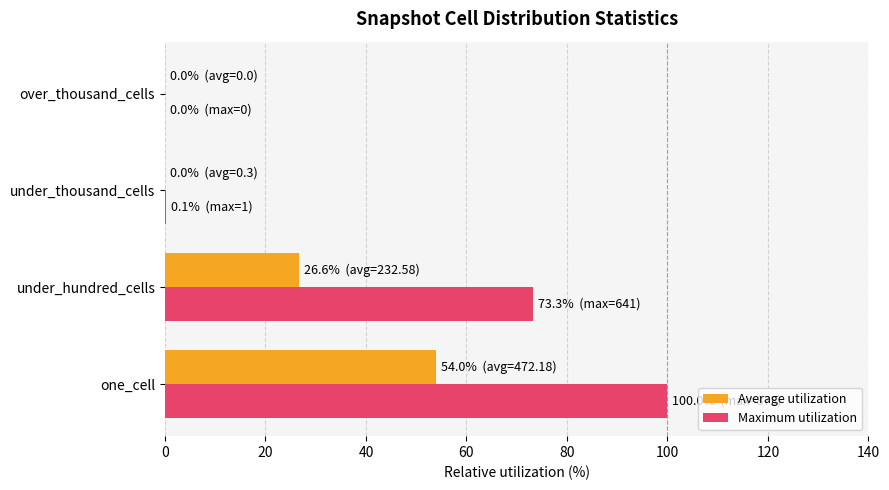

Where is Maximum utilization nearest to the value 50?

under_hundred_cells